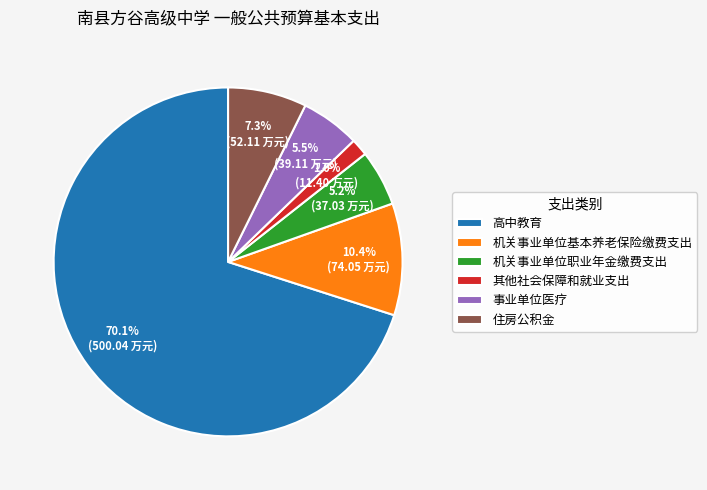

To the nearest percent, what portion does 其他社会保障和就业支出 represent?

2%